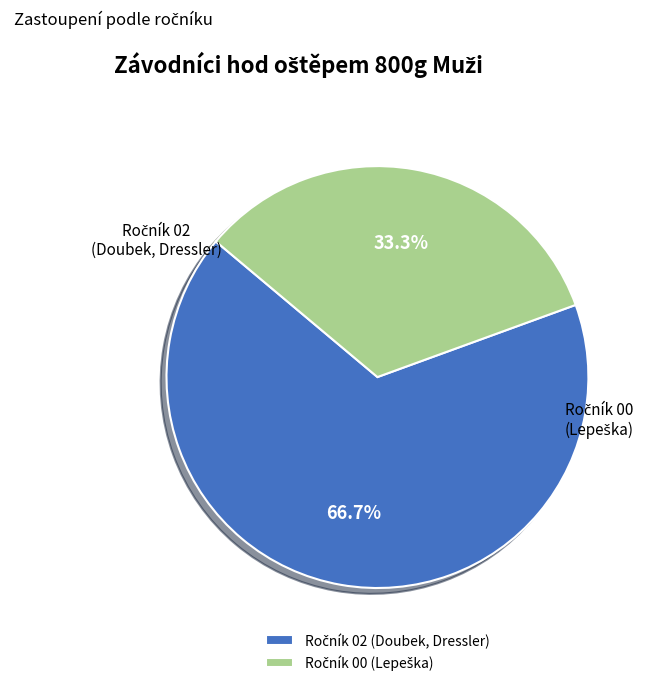

Does any single category account for the majority?

Yes